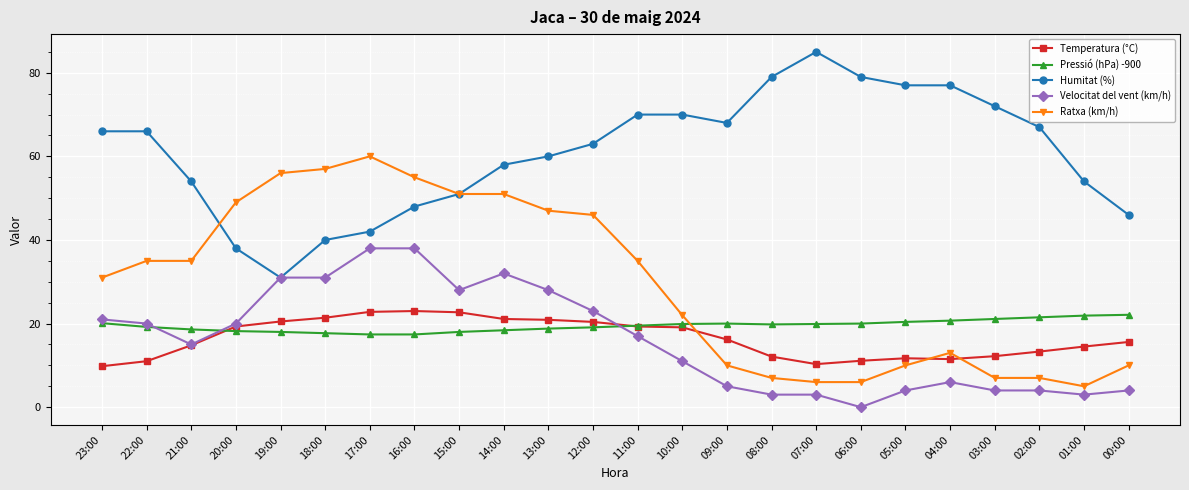

What is the spread (max minus min) of values at 13:00?

41.2